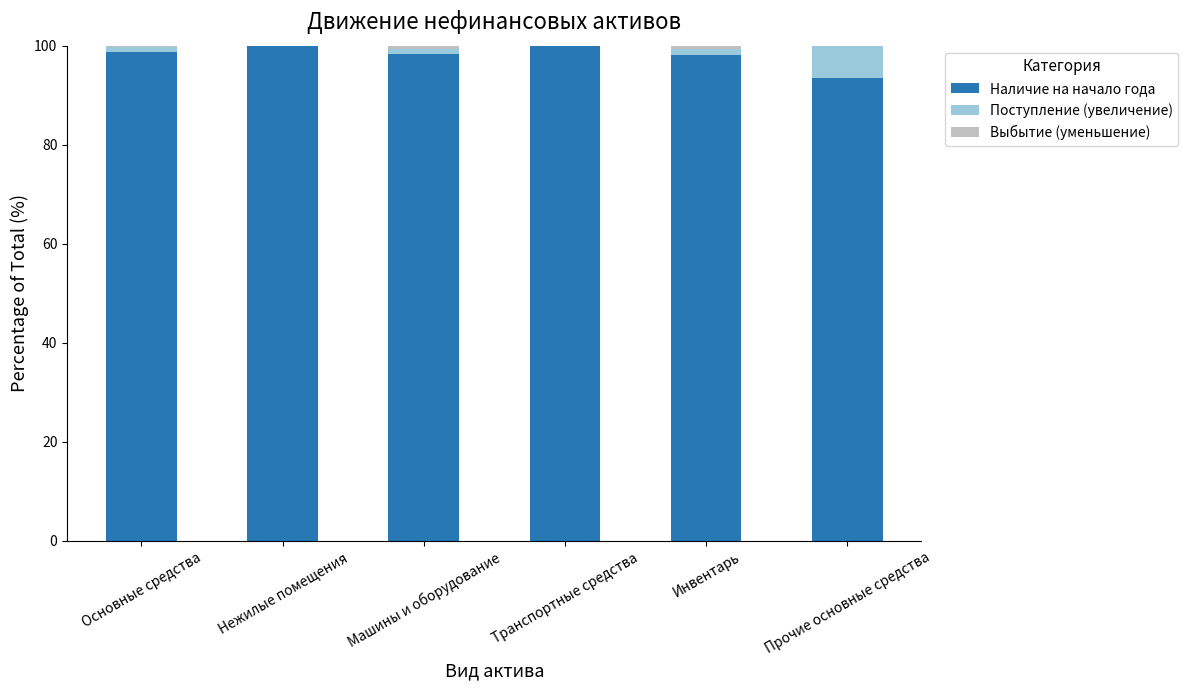

The value of Наличие на начало года at Основные средства is 52.6. True or false?

False